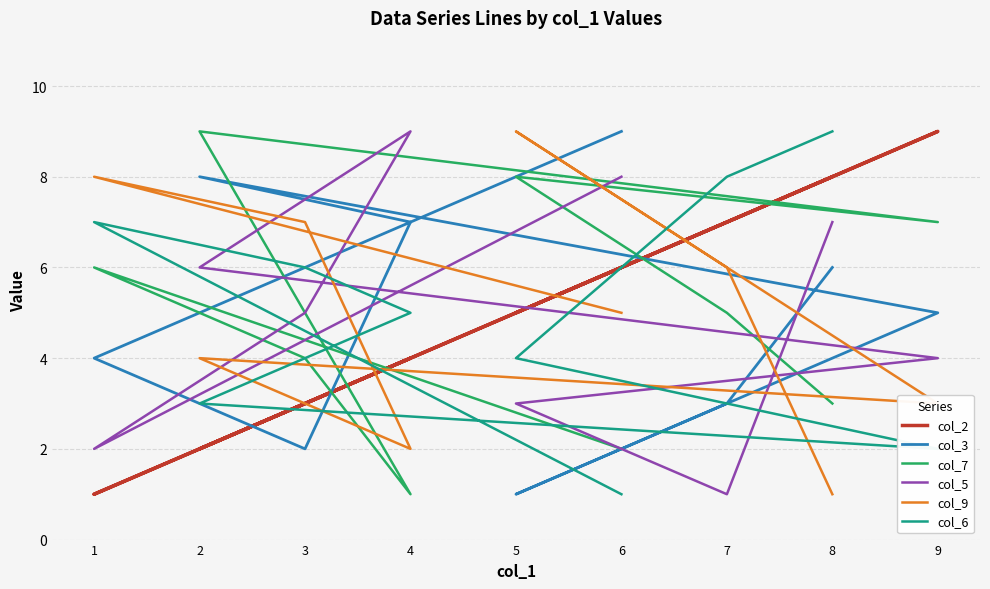

How many interior local valleys does the col_7 series have?

2